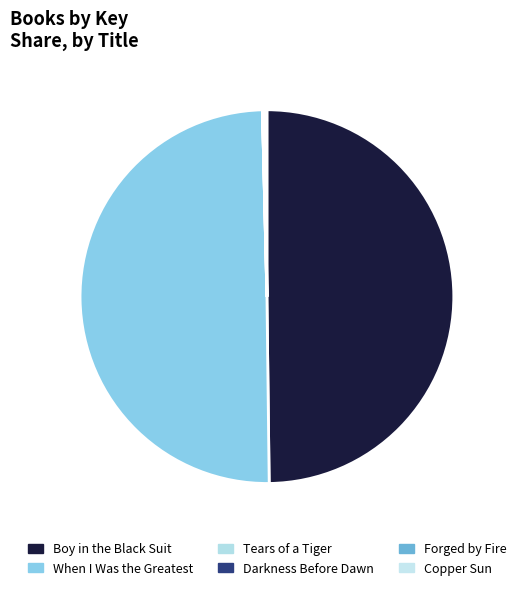

Count the number of slices in the pie.

6